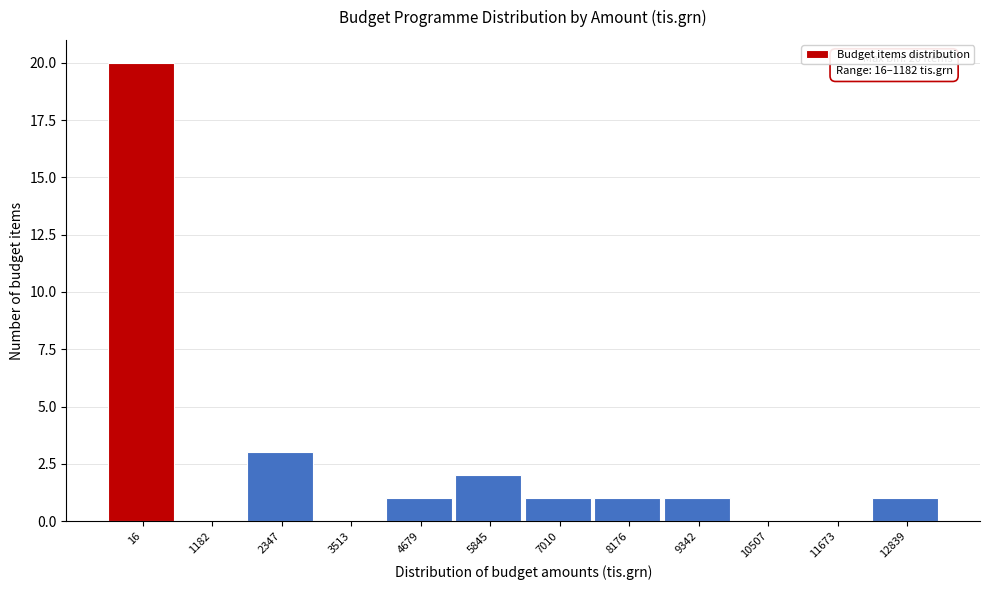

Reading left to right, list all the values displayed in this chart.

16=20	1182=0	2347=3	3513=0	4679=1	5845=2	7010=1	8176=1	9342=1	10507=0	11673=0	12839=1